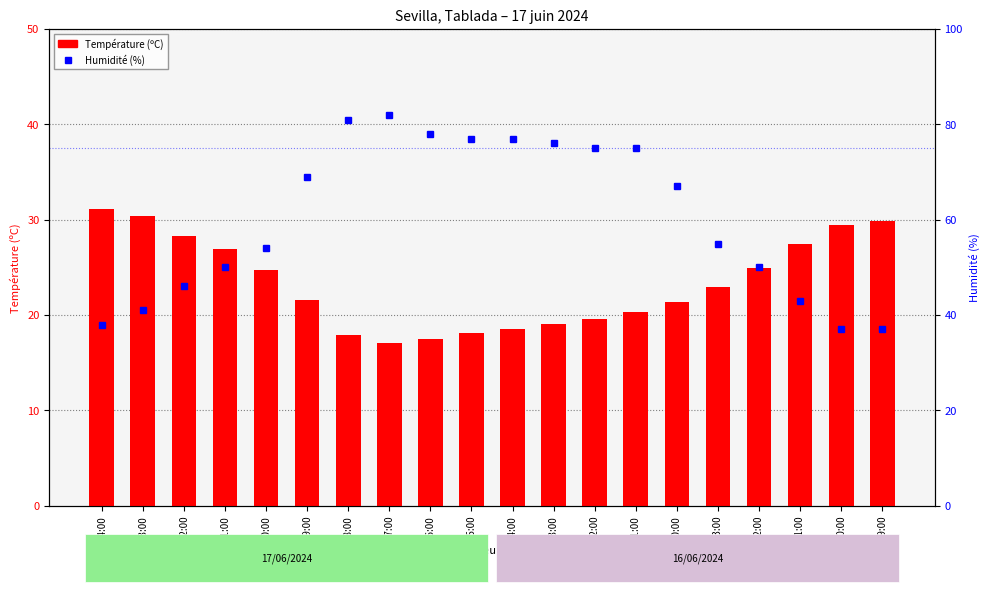

True or false: Température (ºC) has a value of 26.9 at 11:00.

True